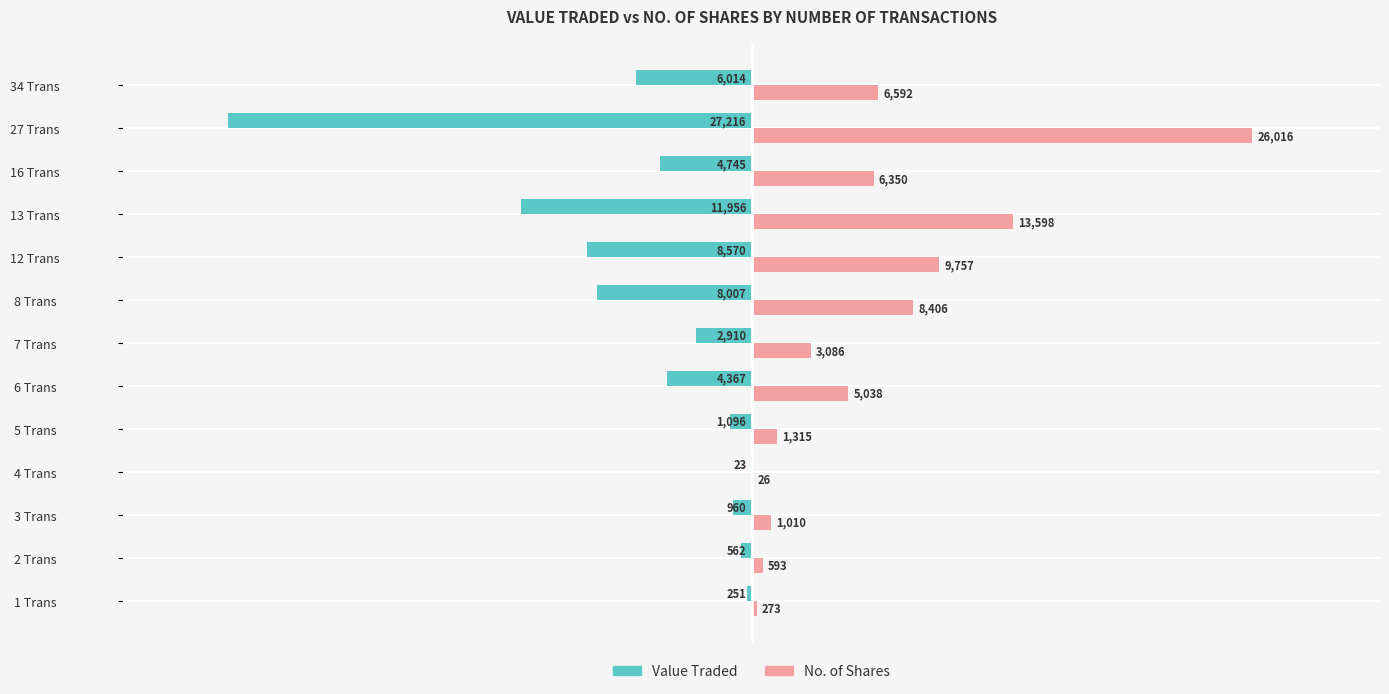

What is the label of the 6th bar from the right?

8 Trans